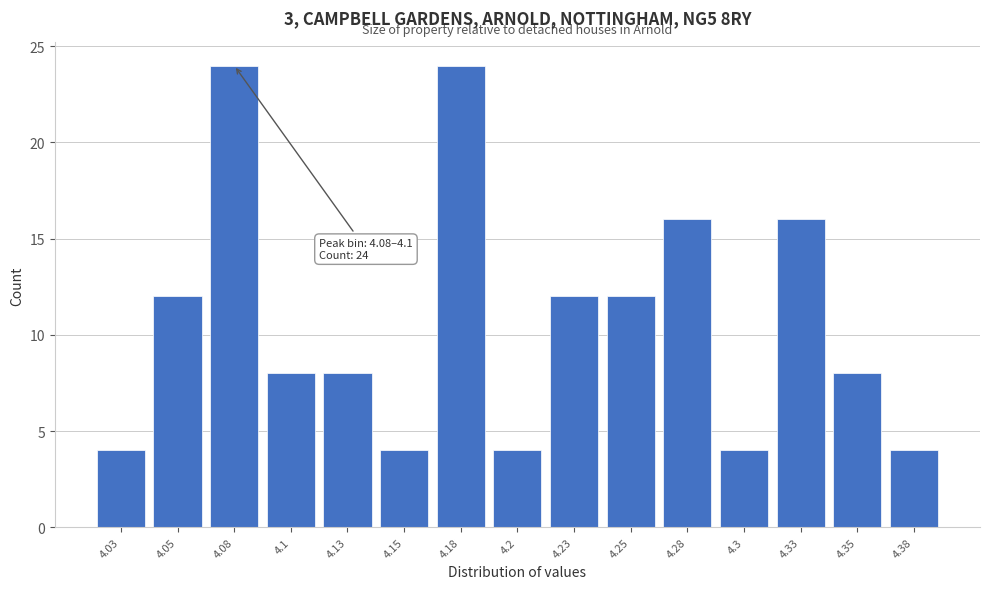

Reading right to left, list all the values displayed in this chart.

4	8	16	4	16	12	12	4	24	4	8	8	24	12	4